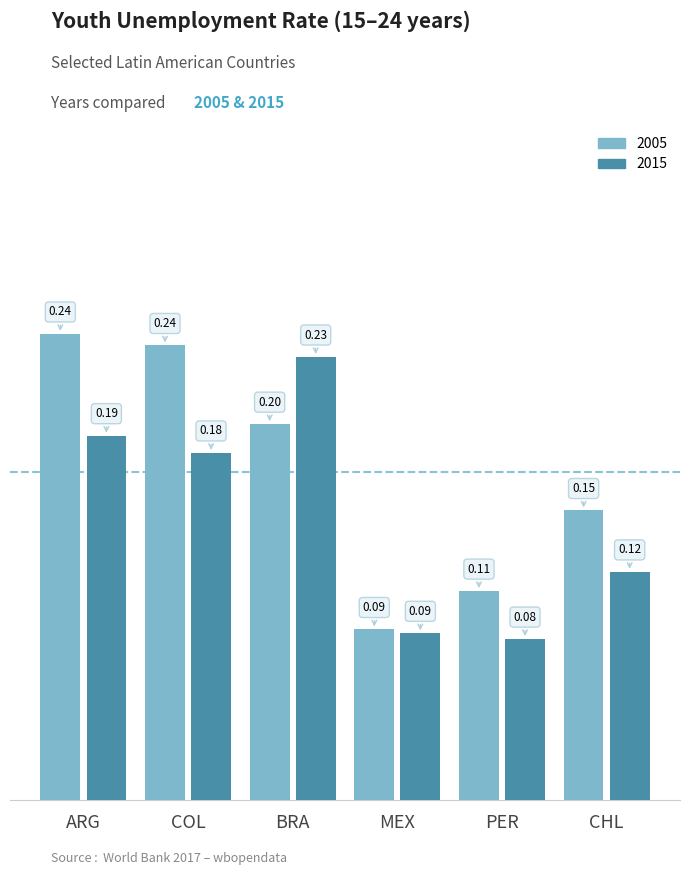

Which category has the lowest value across all series?

PER